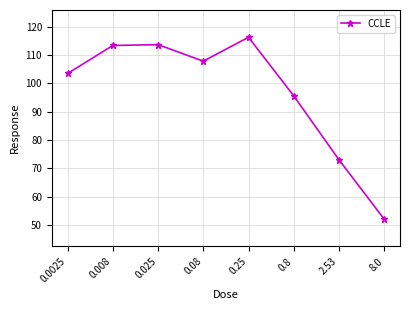

The chart shows a value of 45.5 at 2.53. True or false?

False